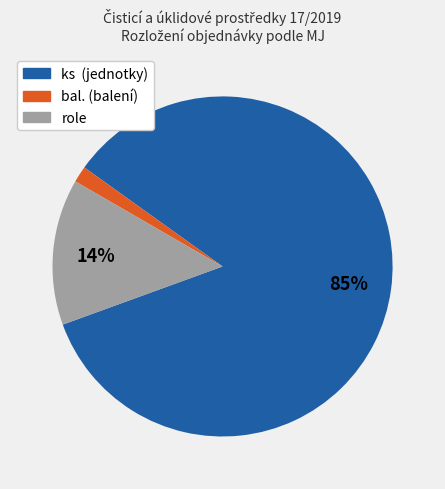

Does any single category account for the majority?

Yes